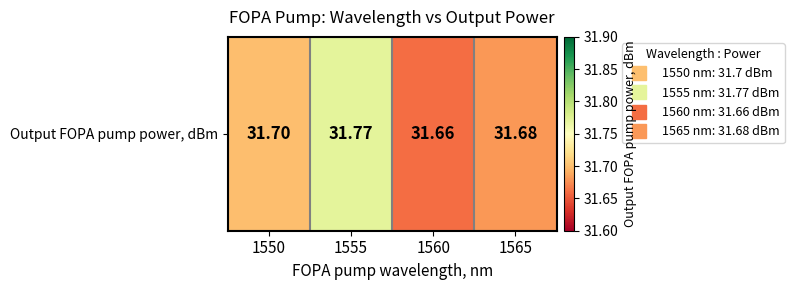

At which label is the value closest to 31?

1560